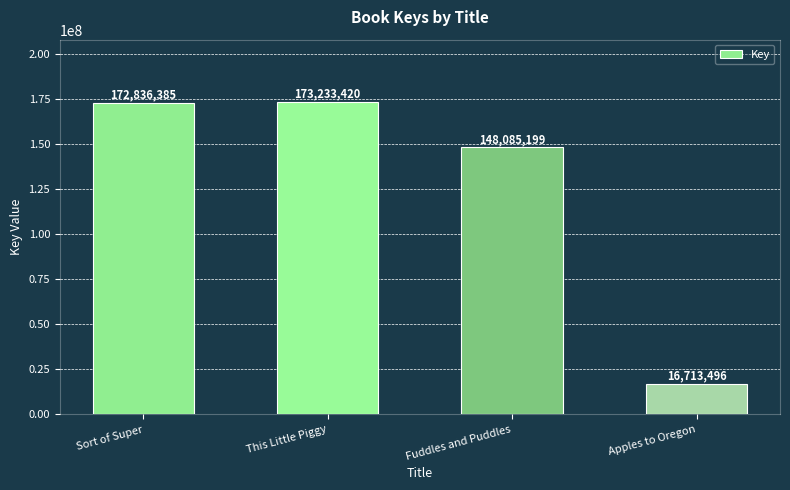

The value at Sort of Super is 172836385. True or false?

True